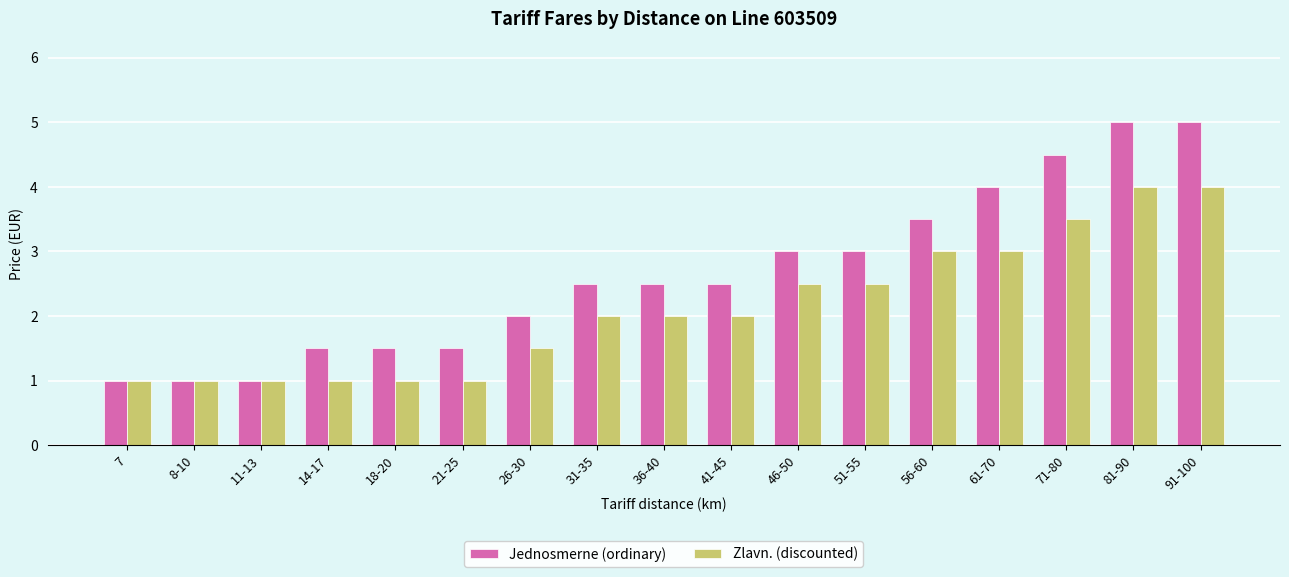

What is the minimum value shown in the chart?

1.0